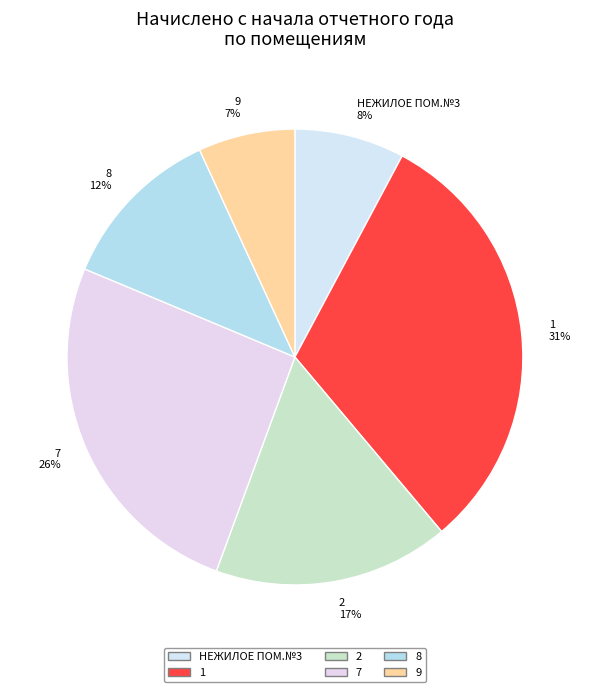

Rank the categories by value from lowest to highest.

9, НЕЖИЛОЕ ПОМ.№3, 8, 2, 7, 1